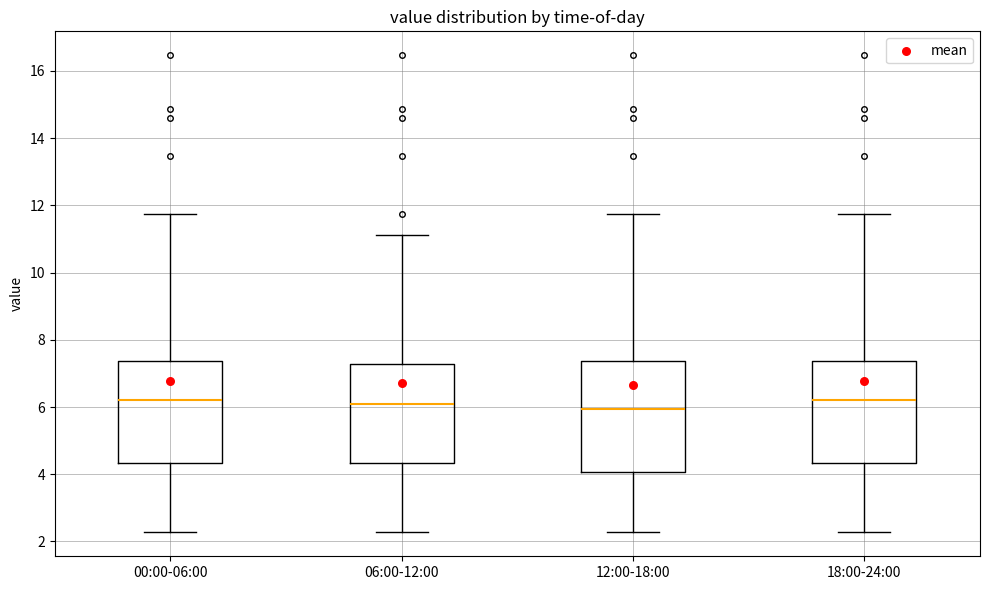

Reading left to right, transcribe this box plot: for each box, give where its median line is, the range the box spans, and where its two whiskers end, as read against the y-axis. The values are not printed on the chart, so give them approximately, as read against the axis.

00:00-06:00: median 6.2, box 4.4 to 7.4, whiskers 2.2 to 11.8
06:00-12:00: median 6.2, box 4.4 to 7.2, whiskers 2.2 to 11.2
12:00-18:00: median 6.0, box 4.0 to 7.4, whiskers 2.2 to 11.8
18:00-24:00: median 6.2, box 4.4 to 7.4, whiskers 2.2 to 11.8